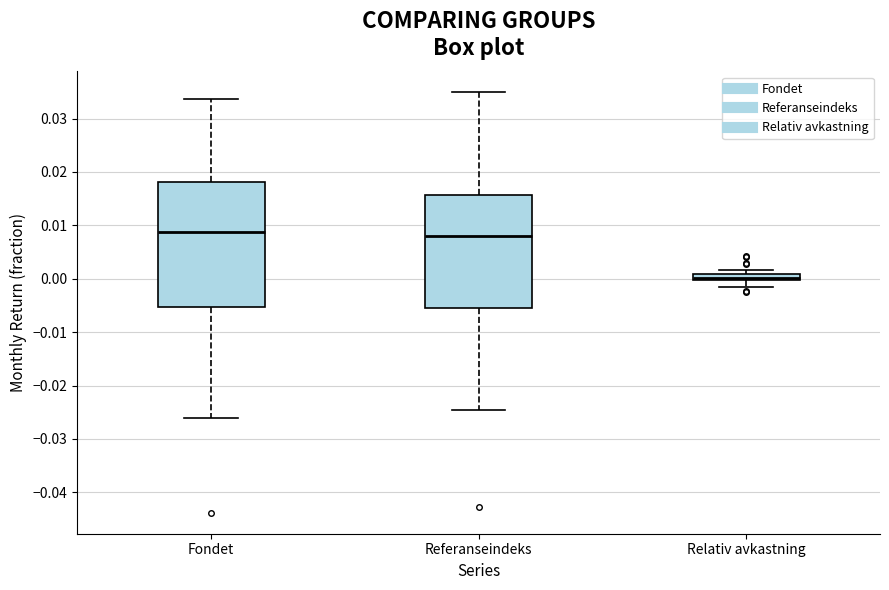

Which box is the tallest, from its lower edge to its upper edge?

Fondet